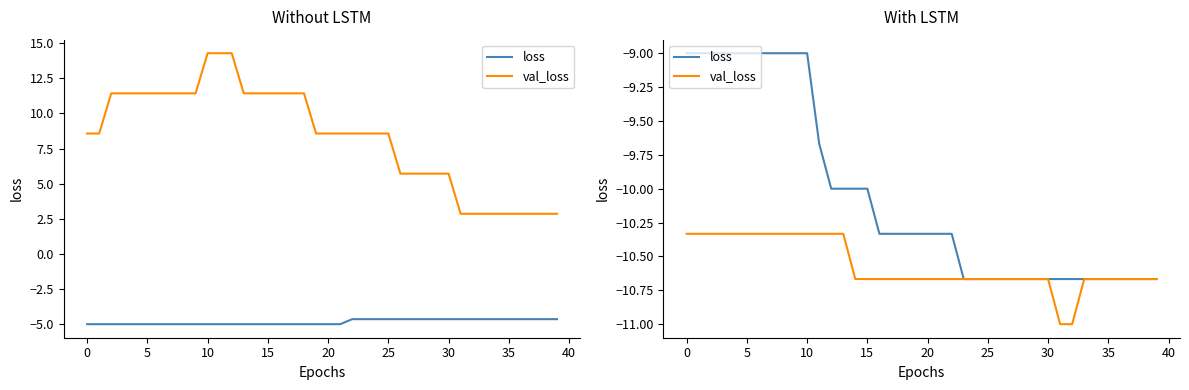

True or false: val_loss has a value of -10.7 at 19.

True